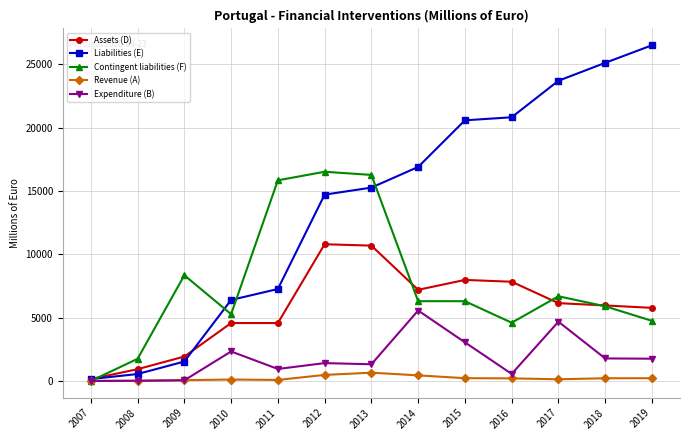

What are all the series names shown in the legend?

Assets (D), Liabilities (E), Contingent liabilities (F), Revenue (A), Expenditure (B)